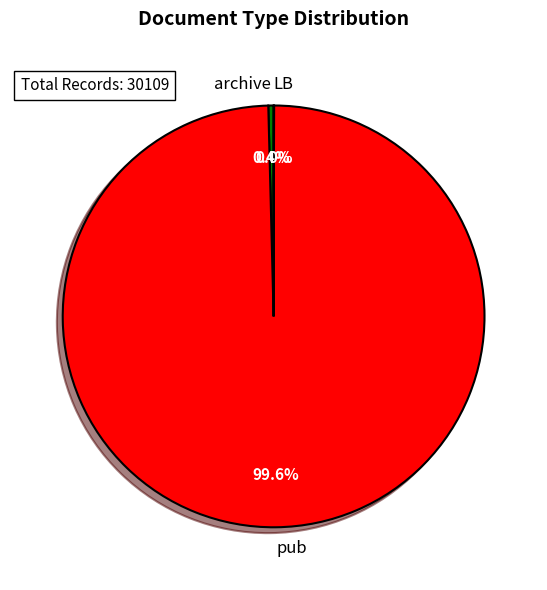

Which slice is the largest?

pub